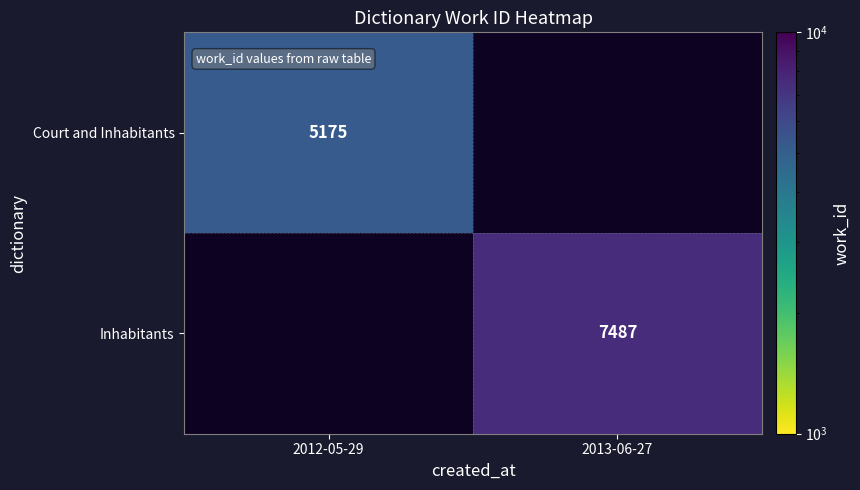

Is it true that Court and Inhabitants equals 2873 at 2012-05-29?

False